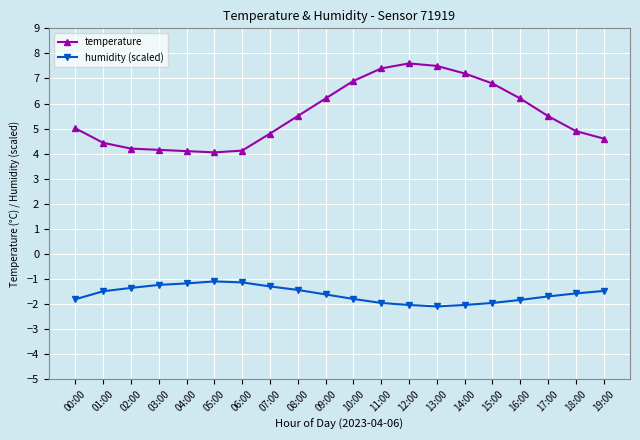

True or false: humidity (scaled) and temperature intersect in this chart.

False